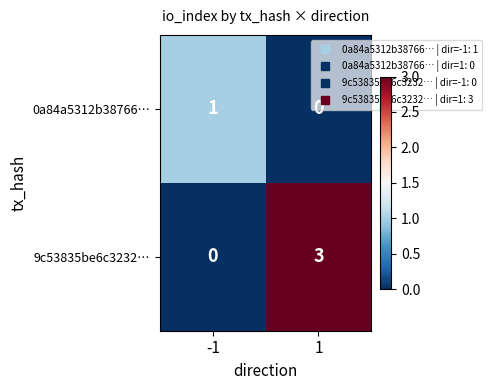

Which series has the largest total across all categories?

9c53835be6c3232…